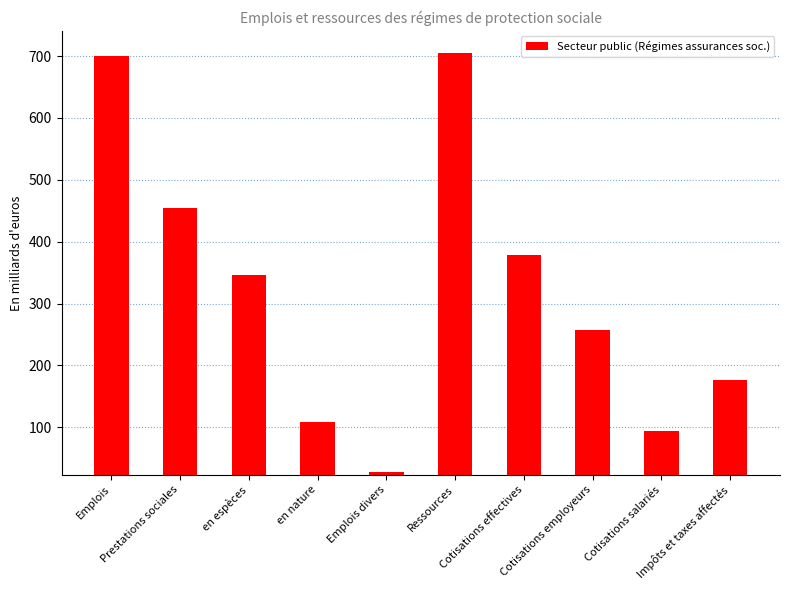

What is the ratio of the value at Cotisations effectives to the value at Impôts et taxes affectés?

2.2